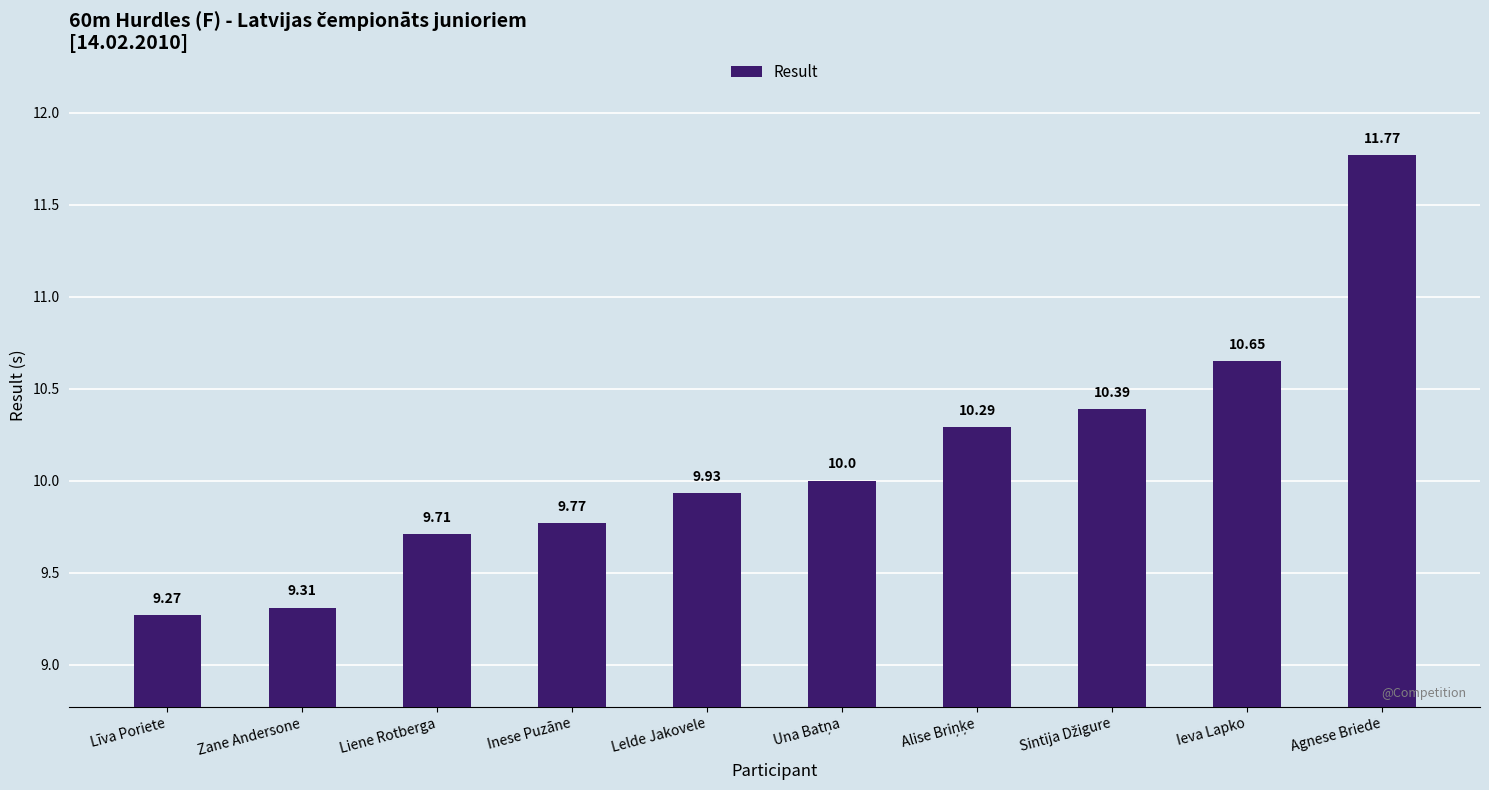

How many bars are there in total?

10